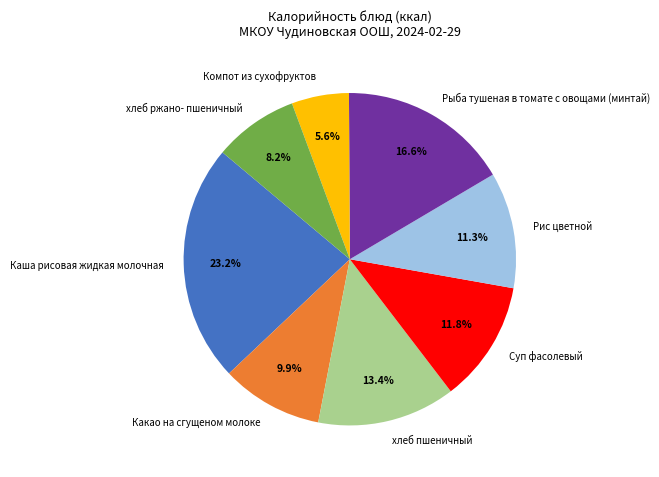

Rank the categories by value from lowest to highest.

Компот из сухофруктов, хлеб ржано- пшеничный, Какао на сгущеном молоке, Рис цветной, Суп фасолевый, хлеб пшеничный, Рыба тушеная в томате с овощами (минтай), Каша рисовая жидкая молочная